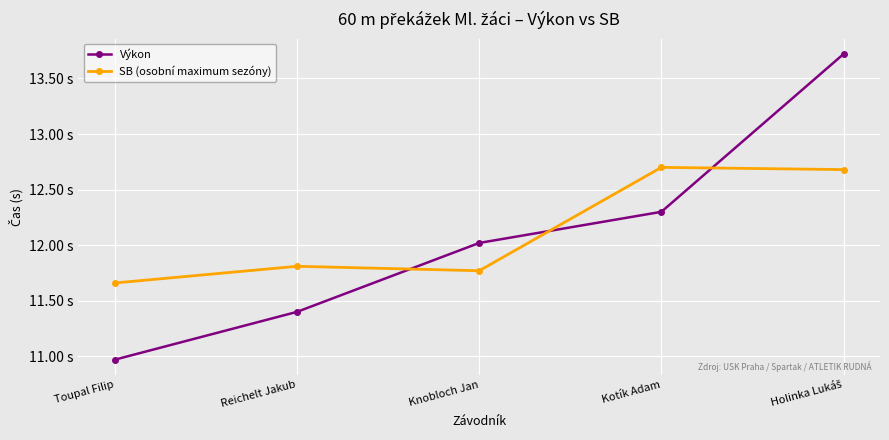

Reading left to right, extract all data points from this chart.

Výkon: 11.0	11.4	12.0	12.3	13.7
SB (osobní maximum sezóny): 11.7	11.8	11.8	12.7	12.7